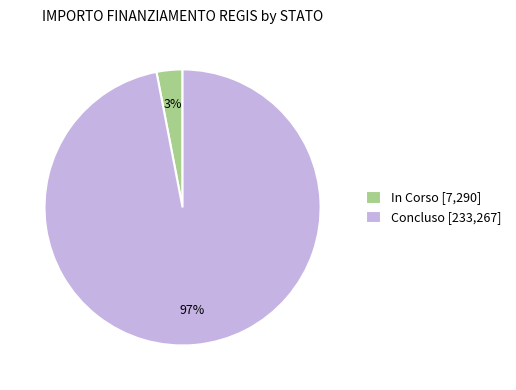

To the nearest percent, what is the difference between the largest and smallest slice percentages?

94%